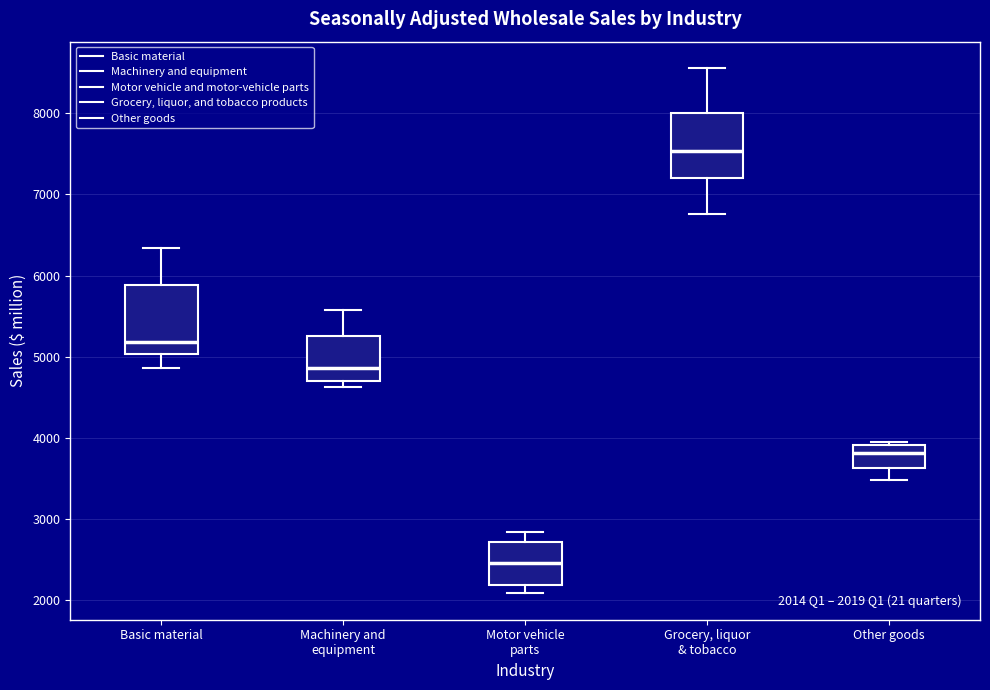

Which box has the lowest median line?

Motor vehicle parts